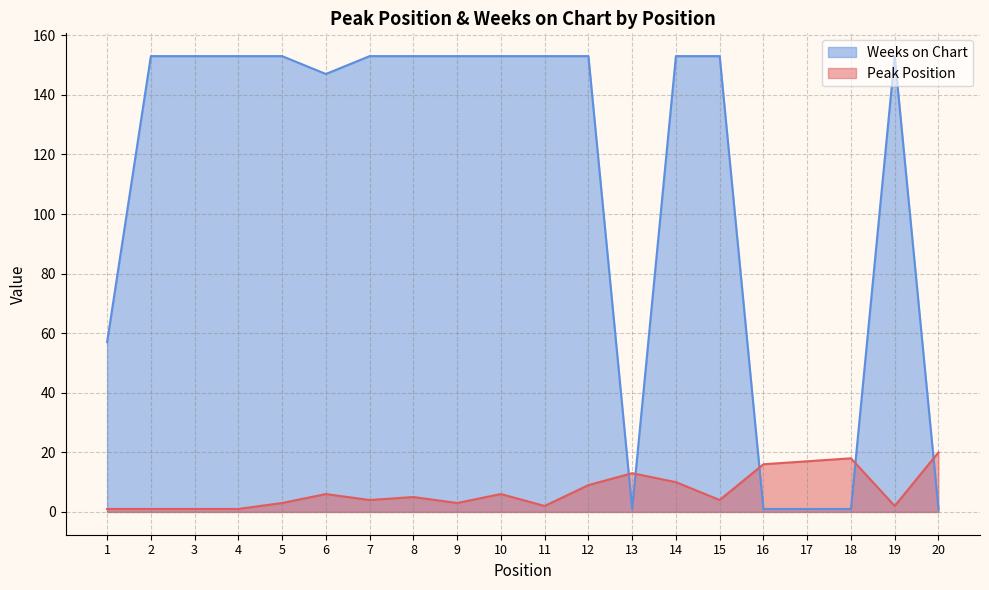

What is the maximum value for Weeks on Chart?

153